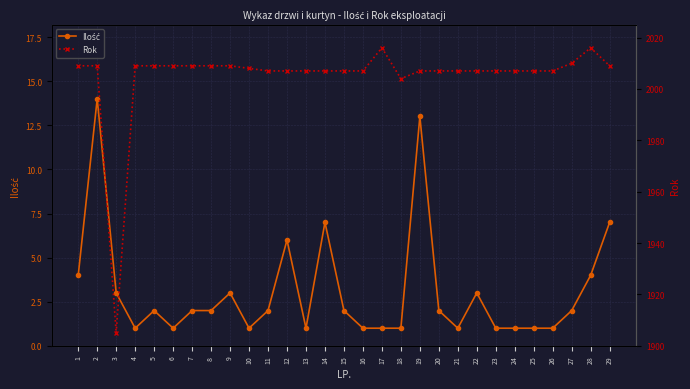

Which series has the largest range (max minus min)?

Rok